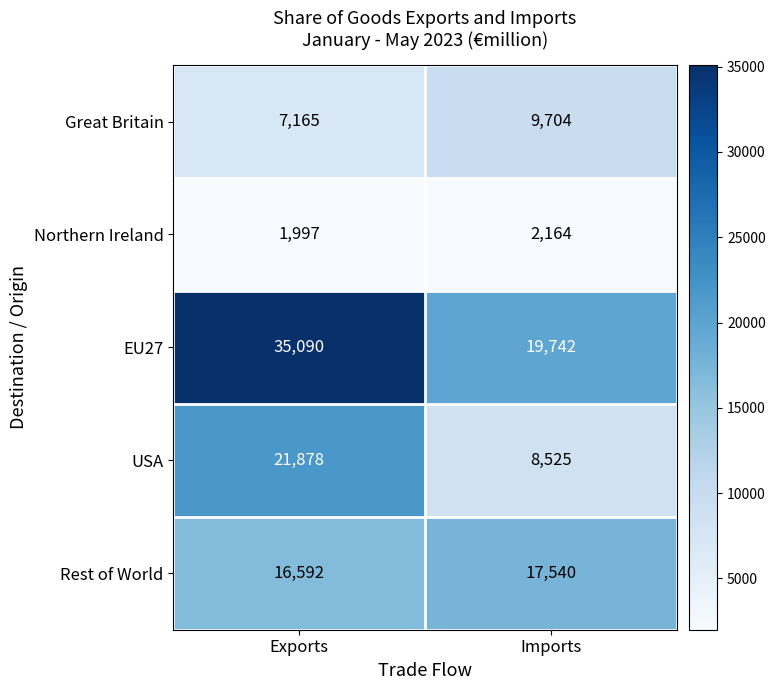

Reading left to right, transcribe all the data shown in this chart.

Great Britain: Exports=7165	Imports=9704
Northern Ireland: Exports=1997	Imports=2164
EU27: Exports=35090	Imports=19742
USA: Exports=21878	Imports=8525
Rest of World: Exports=16592	Imports=17540